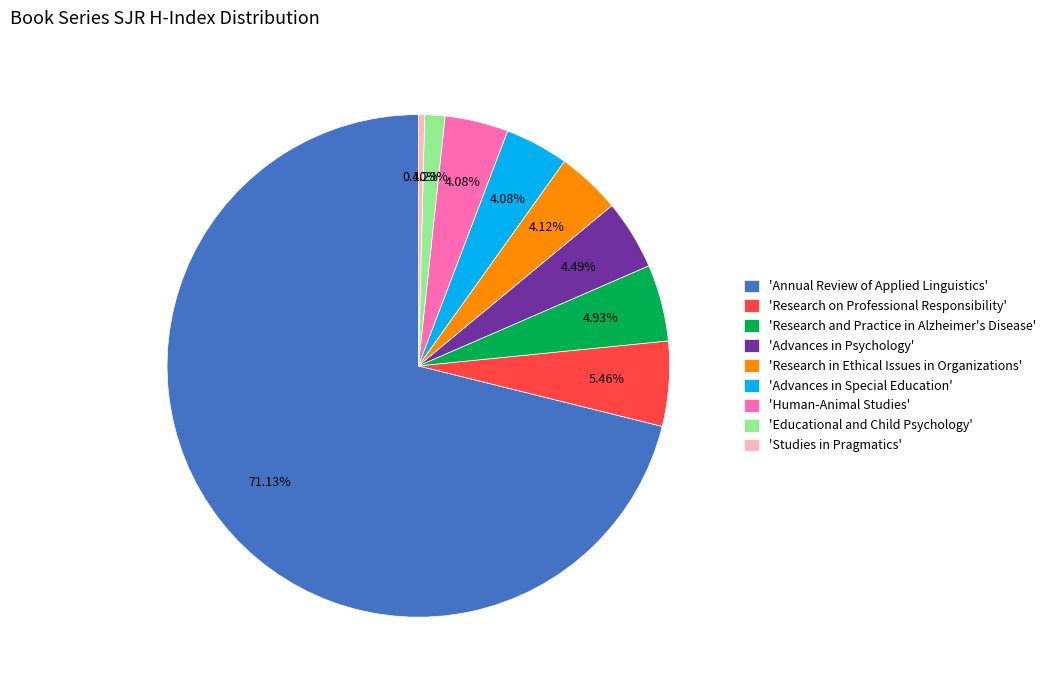

Is there any slice that represents more than half of the pie?

Yes